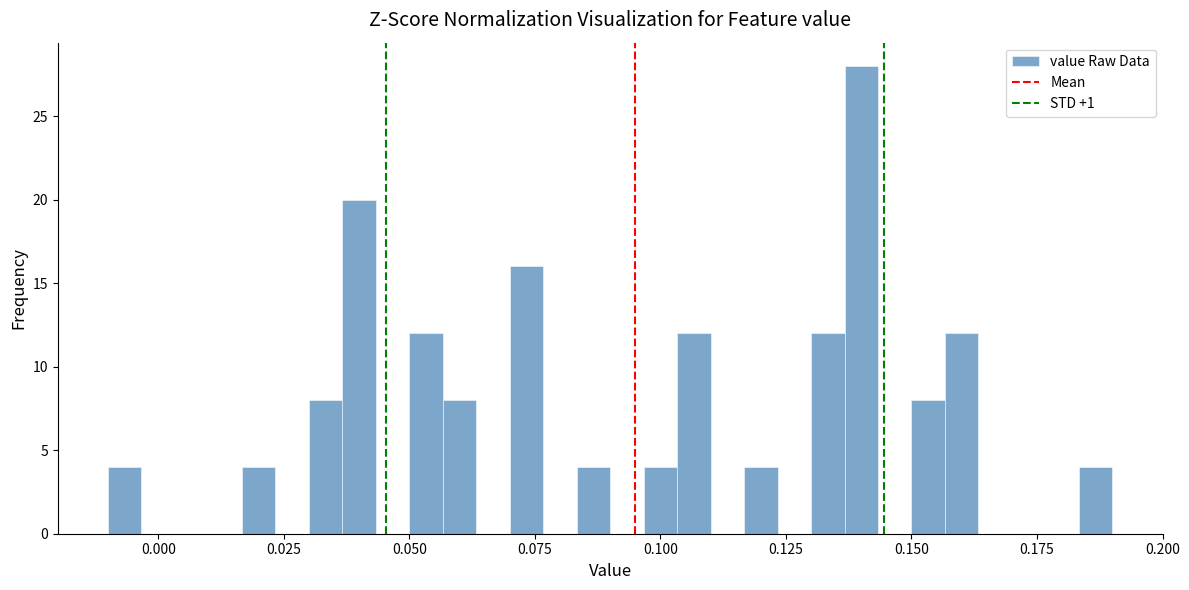

Read against the x-axis, roughly where is the centre of the tallest bar?

0.140